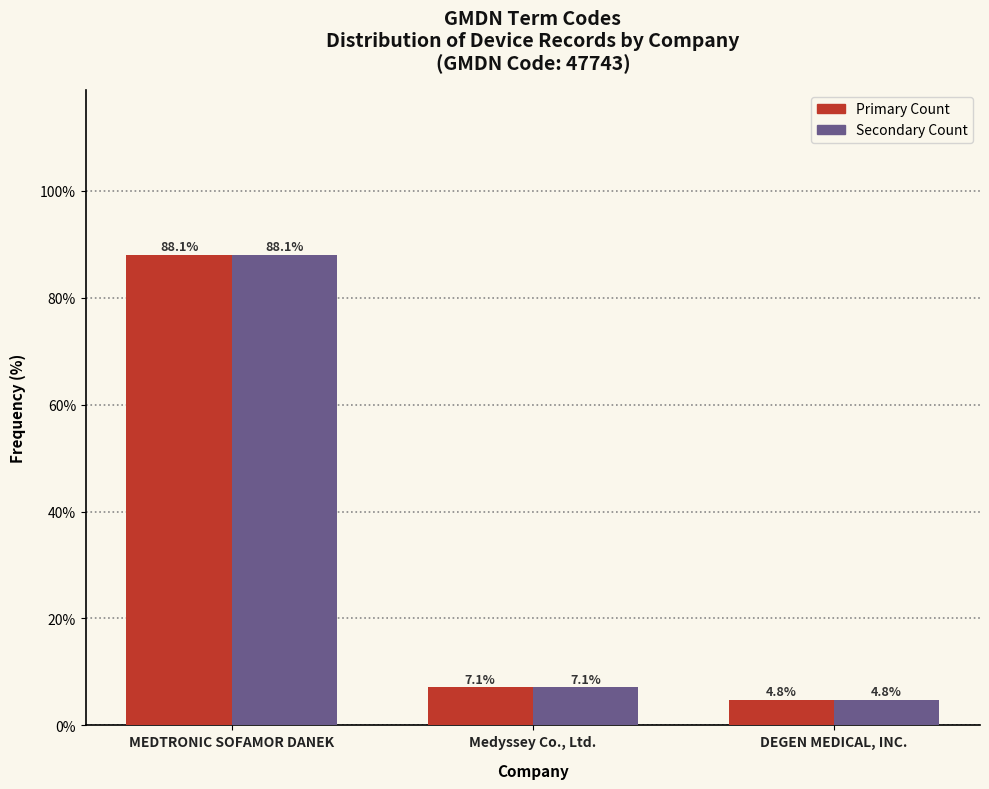

Reading right to left, what are all the values shown in this chart?

Primary Count: 4.8	7.1	88.1
Secondary Count: 4.8	7.1	88.1